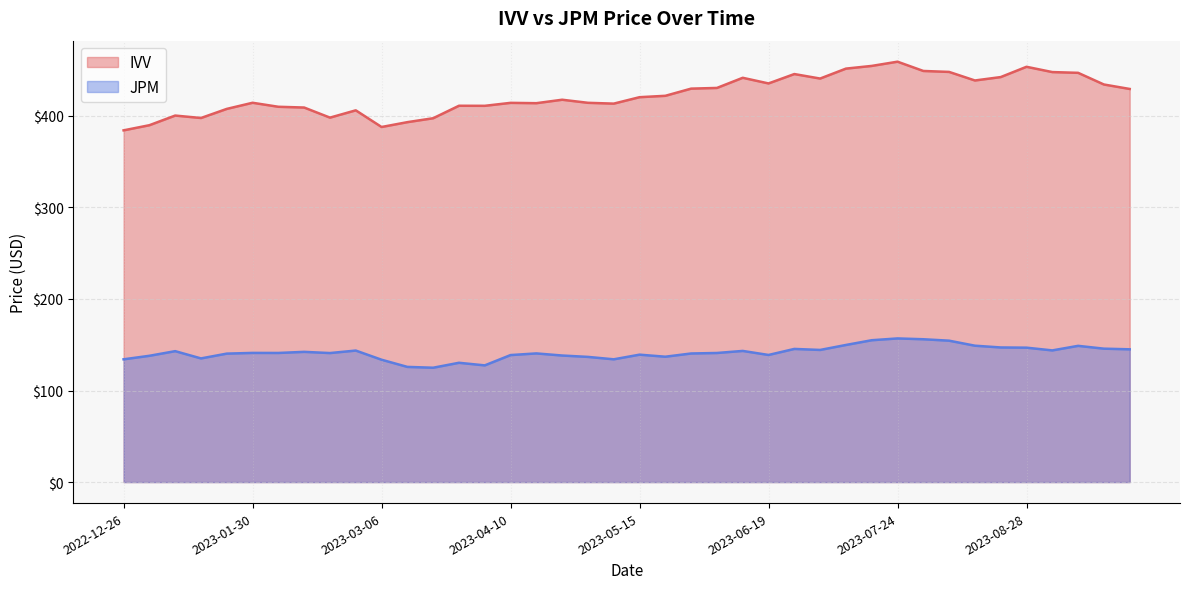

Reading right to left, list all the values displayed in this chart.

IVV: 2023-09-25=429.4	2023-09-18=434.3	2023-09-11=447.1	2023-09-04=447.9	2023-08-28=453.6	2023-08-21=442.4	2023-08-14=438.7	2023-08-07=448.0	2023-07-31=449.1	2023-07-24=459.2	2023-07-17=454.6	2023-07-10=451.6	2023-07-03=440.8	2023-06-26=445.7	2023-06-19=435.5	2023-06-12=441.6	2023-06-05=430.5	2023-05-29=429.8	2023-05-22=421.9	2023-05-15=420.4	2023-05-08=413.4	2023-05-01=414.3	2023-04-24=417.7	2023-04-17=413.9	2023-04-10=414.2	2023-04-03=411.0	2023-03-27=411.1	2023-03-20=397.4	2023-03-13=393.2	2023-03-06=387.9	2023-02-27=406.1	2023-02-20=398.1	2023-02-13=409.1	2023-02-06=410.0	2023-01-30=414.4	2023-01-23=407.6	2023-01-16=397.7	2023-01-09=400.4	2023-01-02=389.8	2022-12-26=384.2
JPM: 2023-09-25=145.0	2023-09-18=145.7	2023-09-11=148.8	2023-09-04=143.8	2023-08-28=146.8	2023-08-21=147.1	2023-08-14=149.0	2023-08-07=154.4	2023-07-31=156.0	2023-07-24=156.9	2023-07-17=154.9	2023-07-10=149.8	2023-07-03=144.3	2023-06-26=145.4	2023-06-19=138.8	2023-06-12=143.3	2023-06-05=141.0	2023-05-29=140.5	2023-05-22=136.9	2023-05-15=139.2	2023-05-08=134.1	2023-05-01=136.7	2023-04-24=138.2	2023-04-17=140.5	2023-04-10=138.7	2023-04-03=127.5	2023-03-27=130.3	2023-03-20=124.9	2023-03-13=125.8	2023-03-06=133.7	2023-02-27=143.7	2023-02-20=140.9	2023-02-13=142.2	2023-02-06=141.0	2023-01-30=141.1	2023-01-23=140.3	2023-01-16=135.1	2023-01-09=143.0	2023-01-02=137.9	2022-12-26=134.1